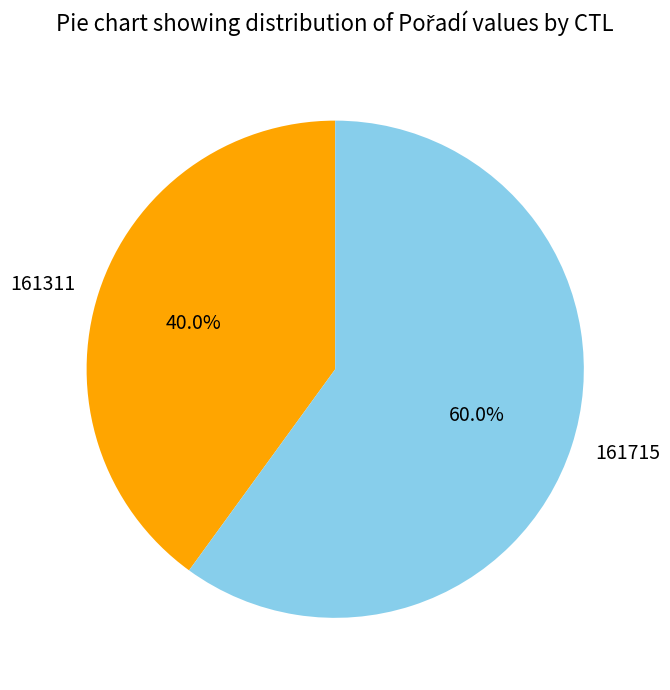

Which category has the smallest portion of the pie?

161311